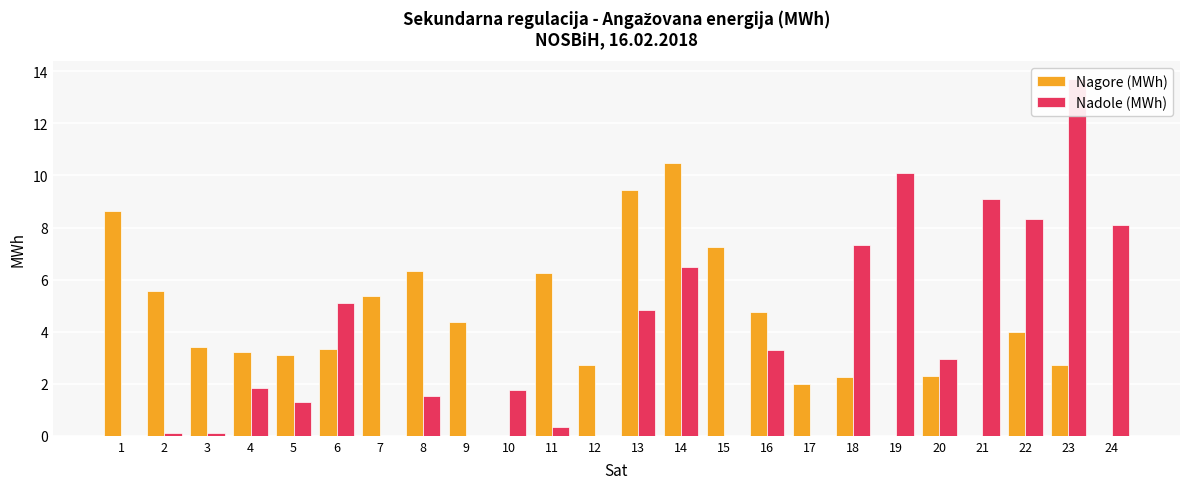

Reading left to right, transcribe all the data shown in this chart.

Nagore (MWh): 1=8.6	2=5.5	3=3.4	4=3.2	5=3.1	6=3.3	7=5.4	8=6.3	9=4.4	10=0.0	11=6.2	12=2.7	13=9.5	14=10.5	15=7.2	16=4.8	17=2.0	18=2.3	19=0.0	20=2.3	21=0.0	22=4.0	23=2.7	24=0.0
Nadole (MWh): 1=0.0	2=0.1	3=0.1	4=1.8	5=1.3	6=5.1	7=0.0	8=1.5	9=0.0	10=1.8	11=0.3	12=0.0	13=4.8	14=6.5	15=0.0	16=3.3	17=0.0	18=7.3	19=10.1	20=2.9	21=9.1	22=8.3	23=13.7	24=8.1